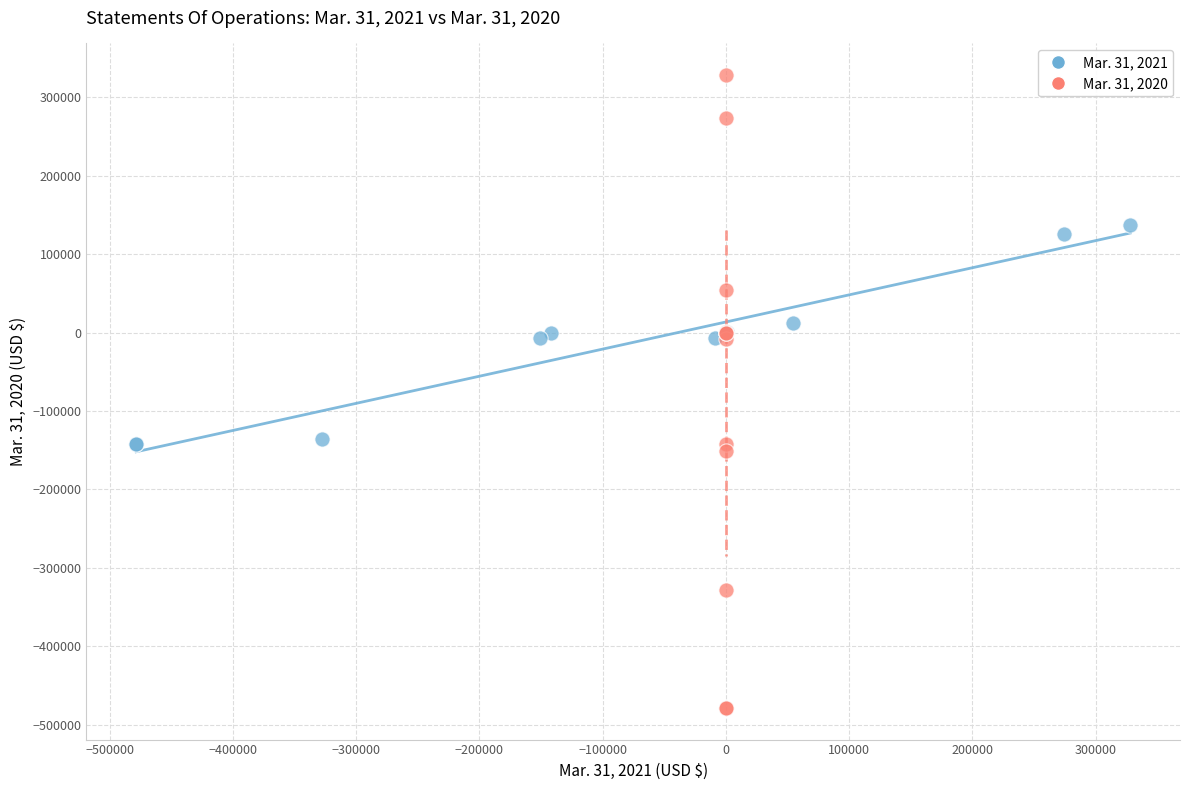

Which series has the largest Y range (max minus min)?

Mar. 31, 2020